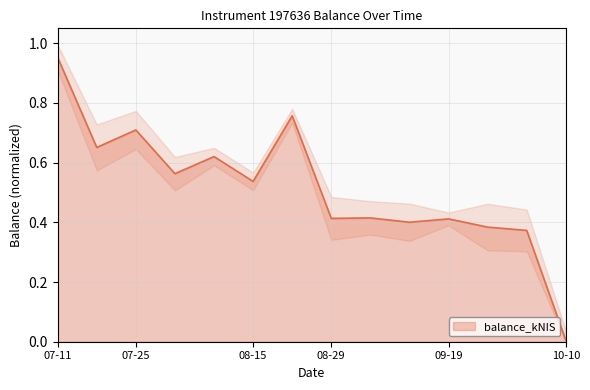

Does the chart display data point markers on the line(s)?

No